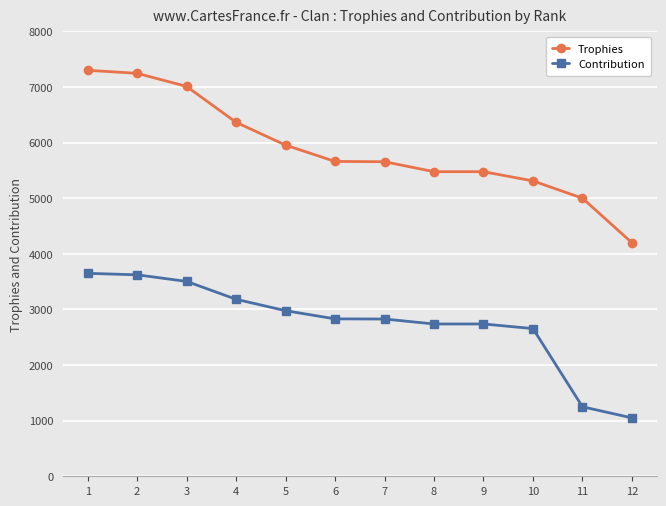

True or false: Contribution and Trophies intersect in this chart.

False